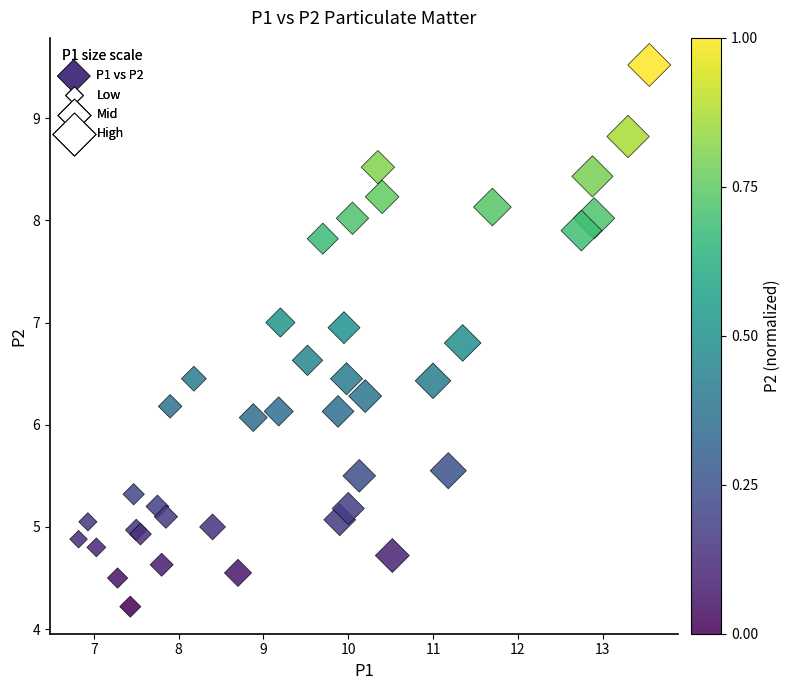

What Y value in the scatter plot is closest to 6?

6.1